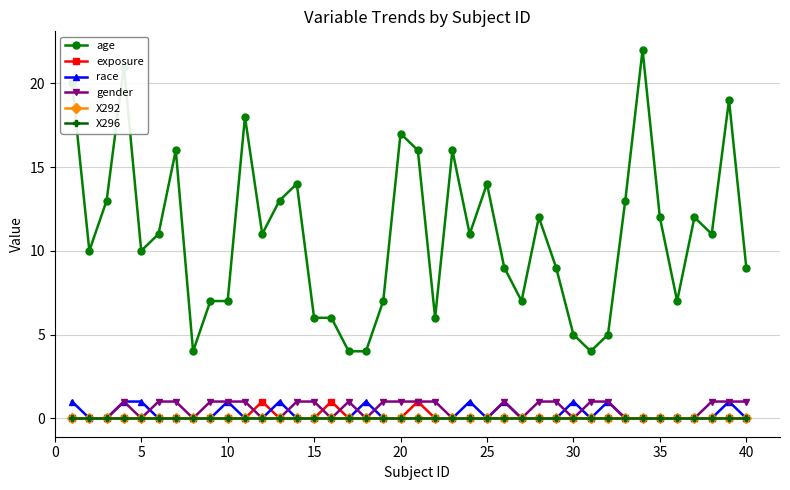

What are all the series names shown in the legend?

age, exposure, race, gender, X292, X296